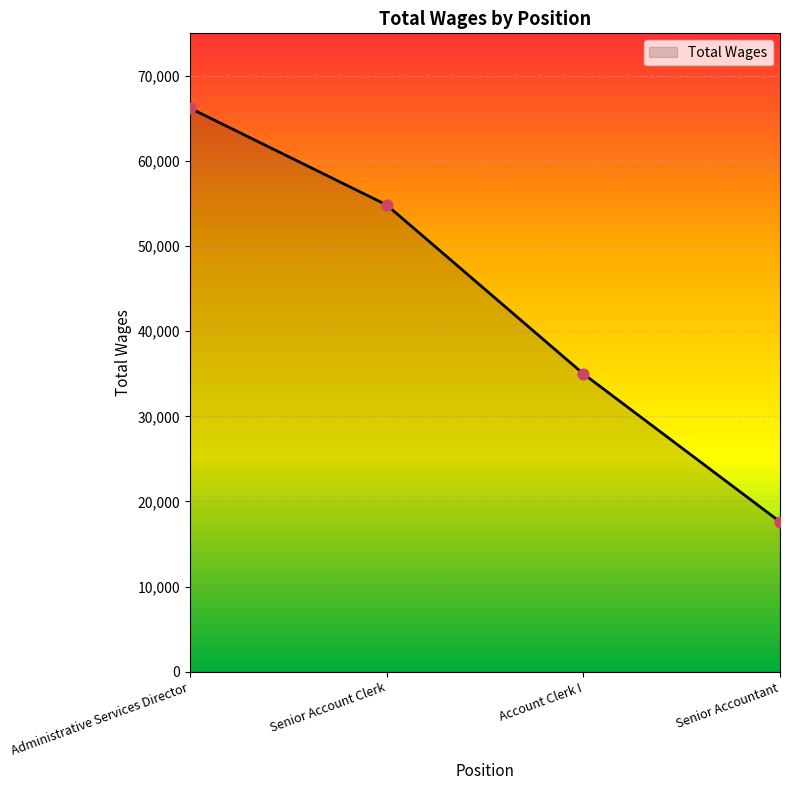

Approximately how many times larger is the value at Senior Account Clerk compared to Administrative Services Director?

0.8